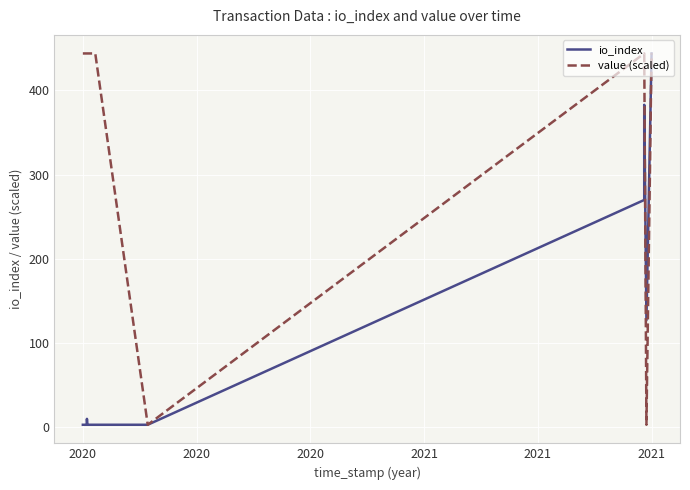

What is the maximum value for value (scaled)?

444.0